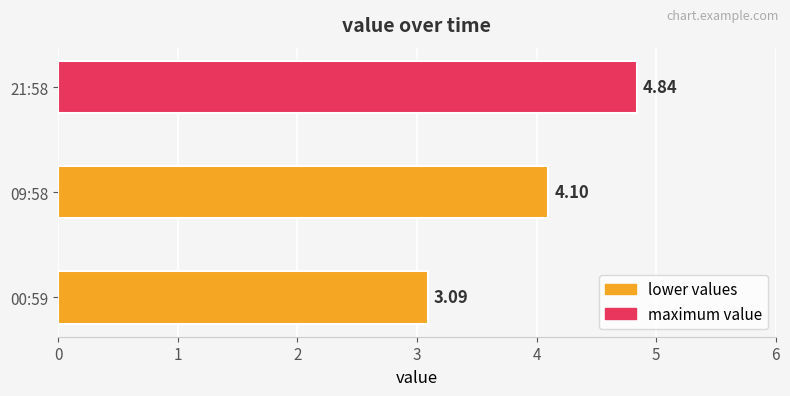

List the labels in order of value, largest first.

21:58, 09:58, 00:59